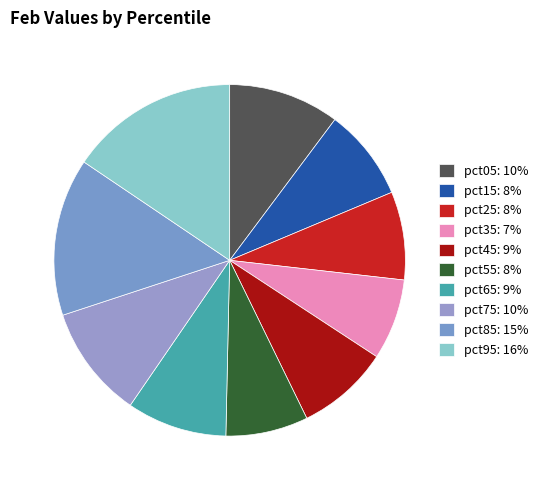

Is it true that pct15 is 8% of the pie?

True